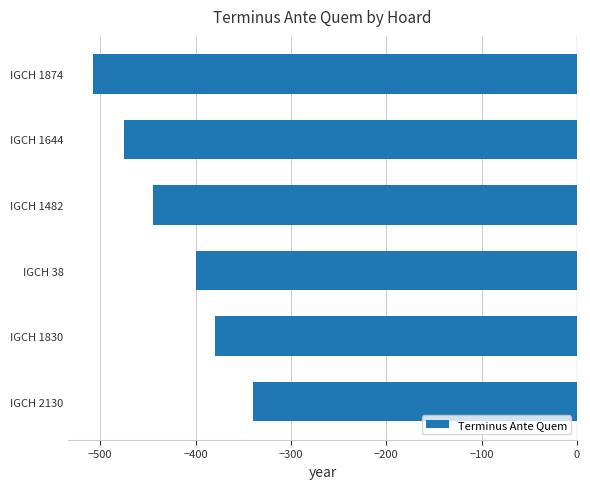

The value at IGCH 1644 is -475. True or false?

True